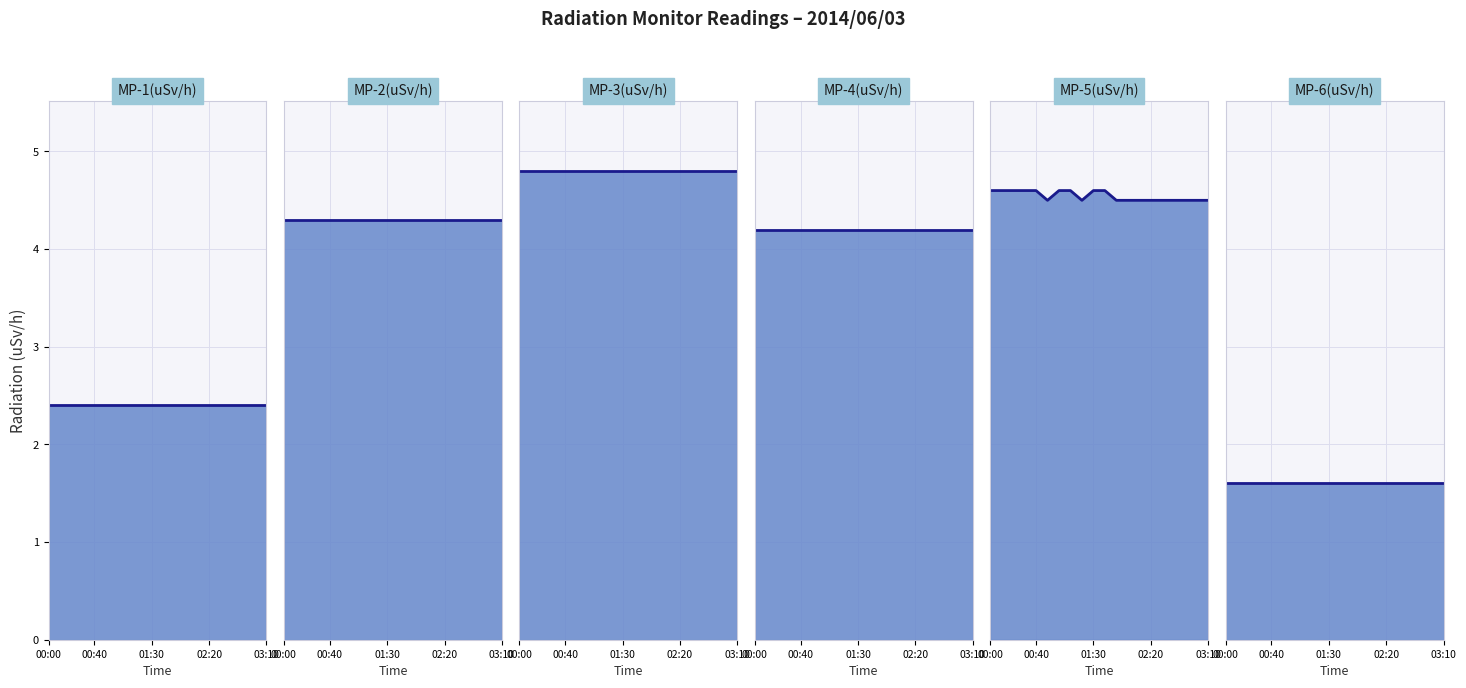

At how many categories does at least one series exceed 4?

20